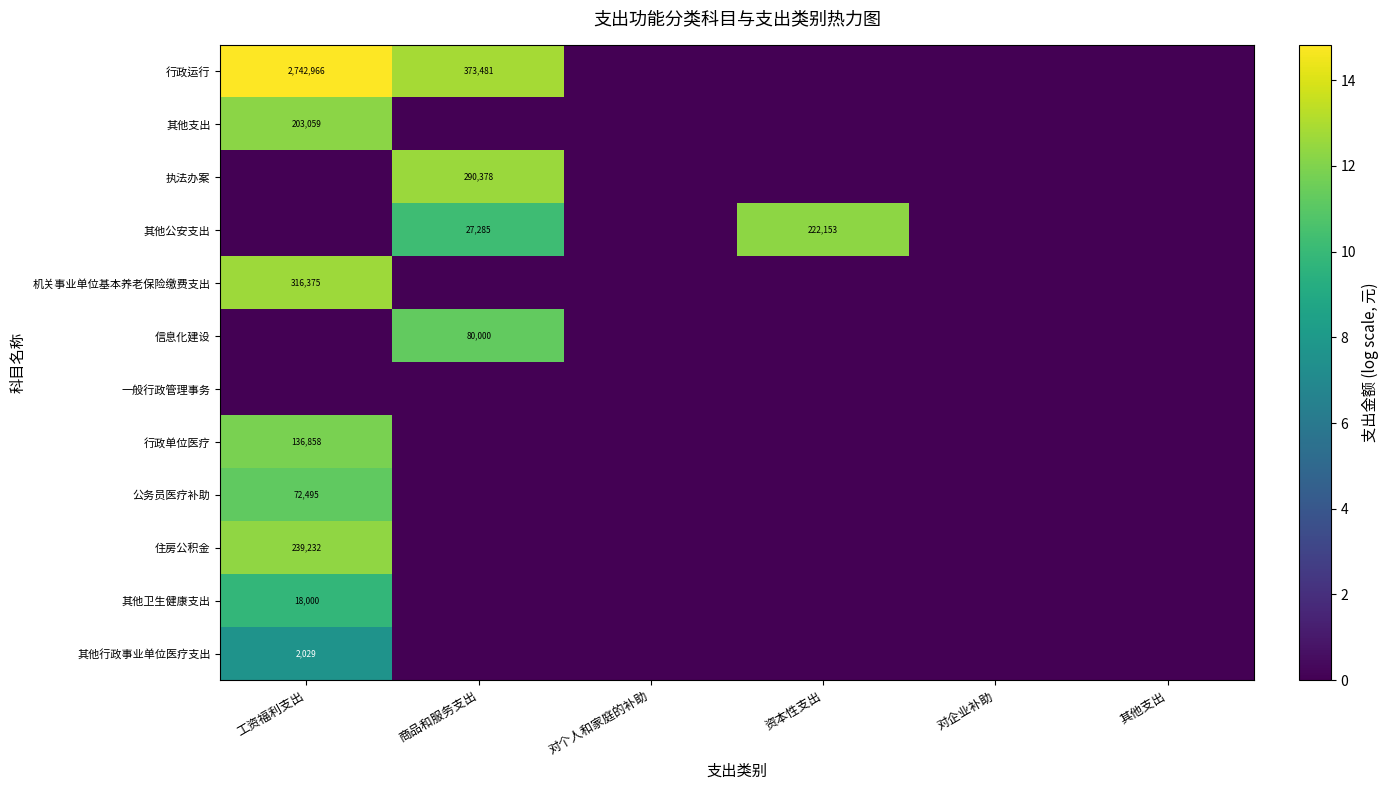

The value of 其他公安支出 at 资本性支出 is 222153. True or false?

True